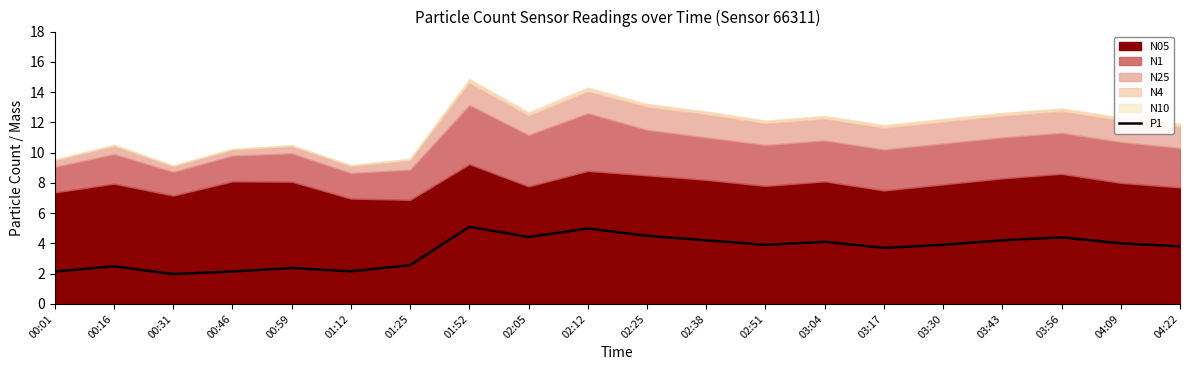

What is the difference between the maximum and minimum values?

3.1